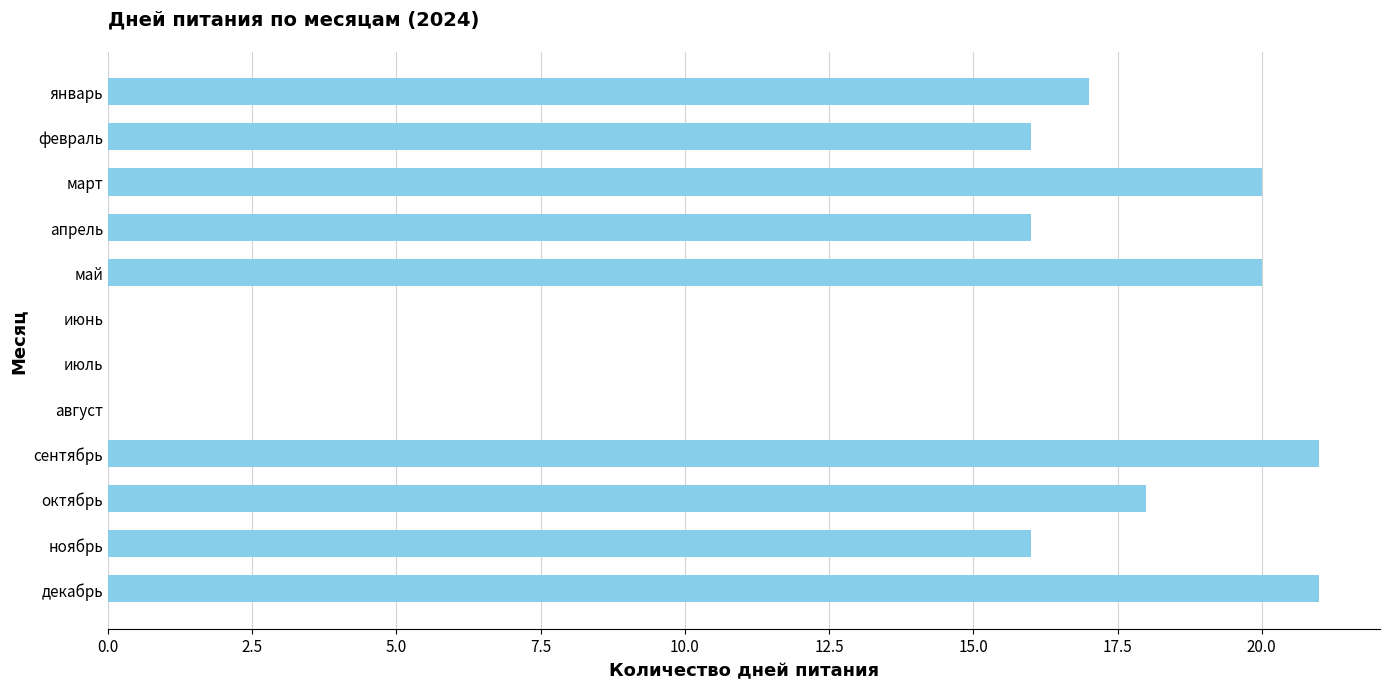

What is the change in value from февраль to декабрь?

+5